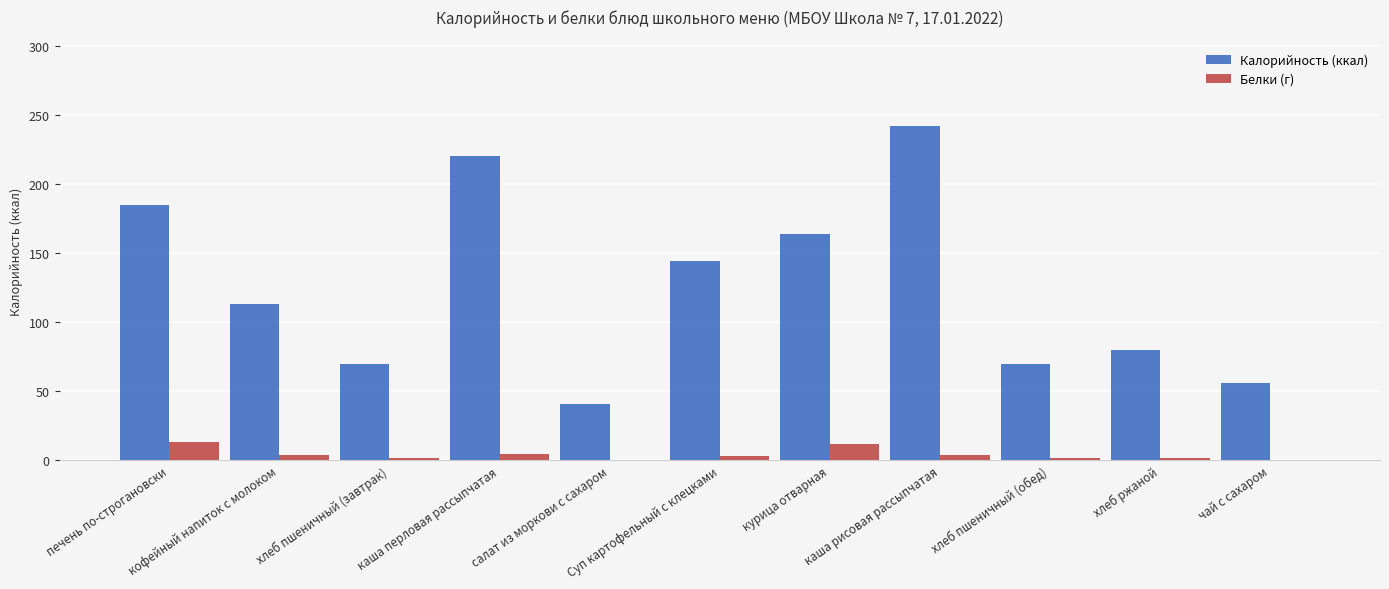

Which series has the largest total across all categories?

Калорийность (ккал)